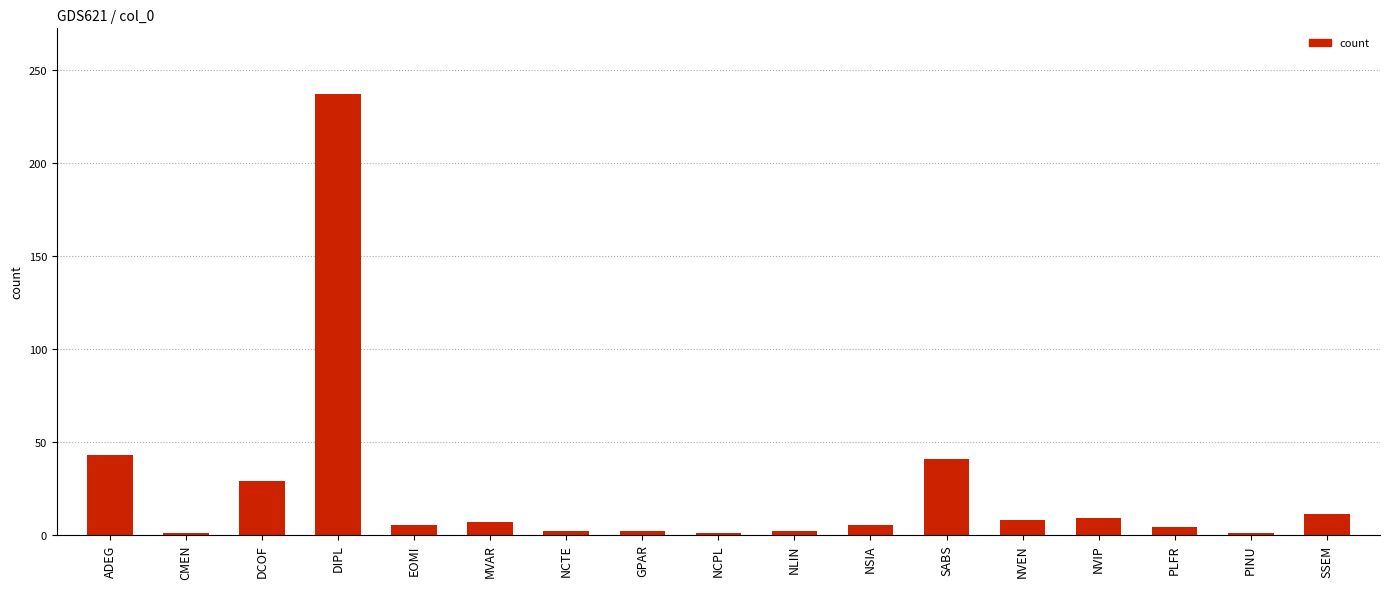

What is the maximum value shown in the chart?

237